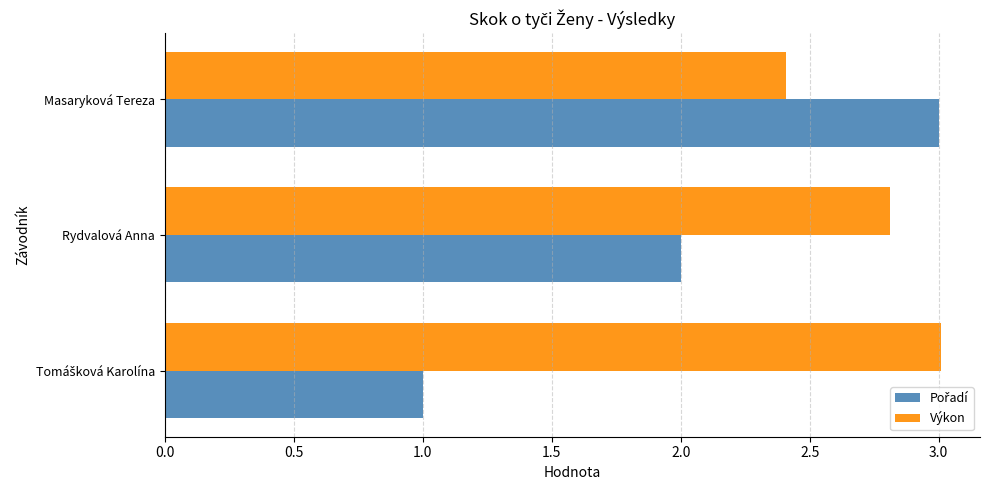

What is the average value of the Výkon series?

2.7